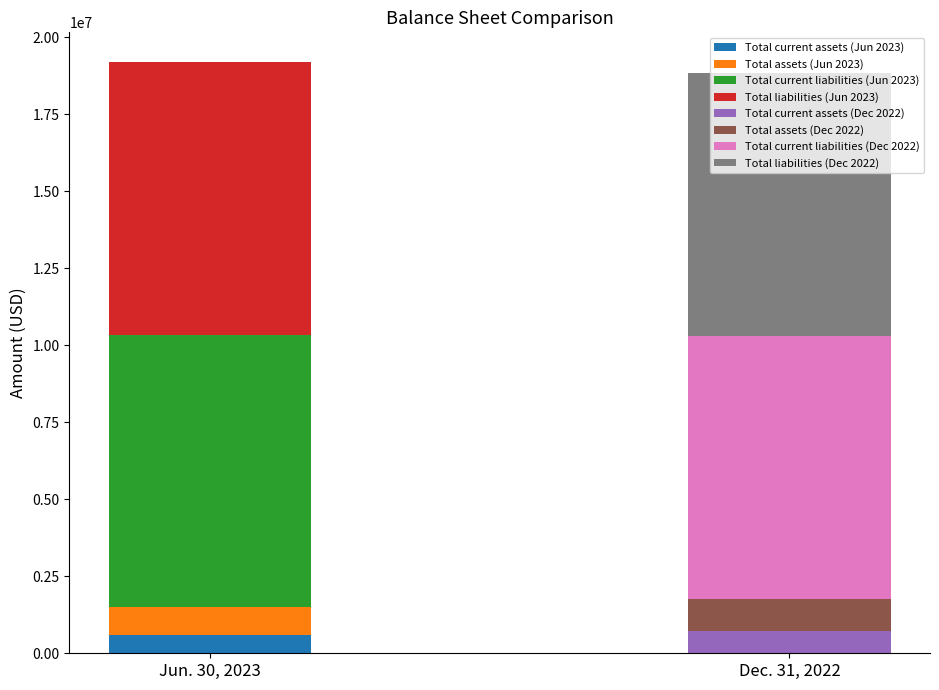

At how many categories does at least one series exceed 3429741?

2